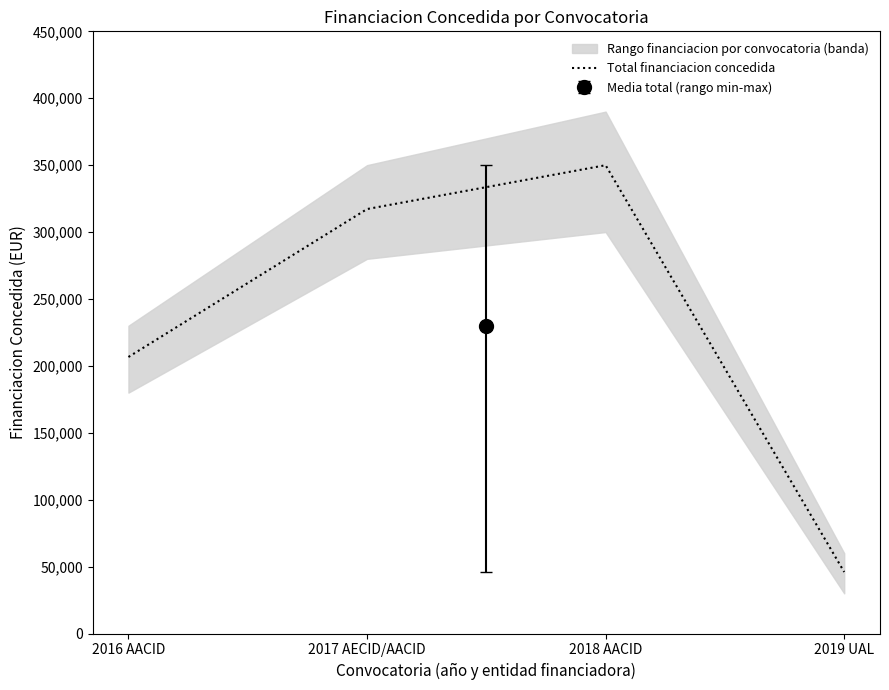

What is the value of the 2nd point from the left?

317186.7